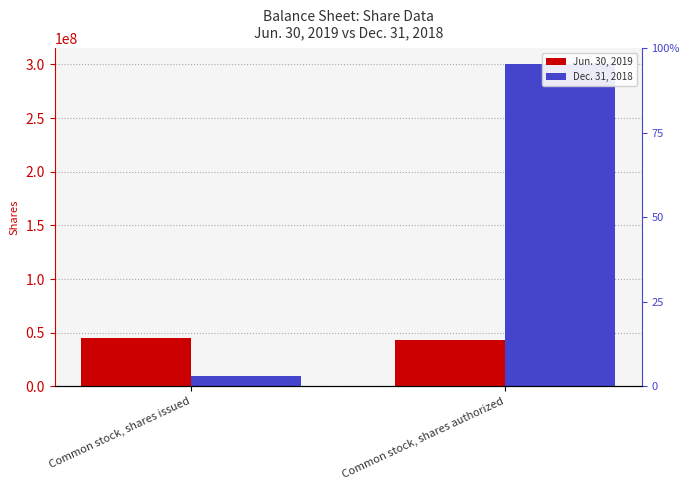

How many series are shown in this chart?

2